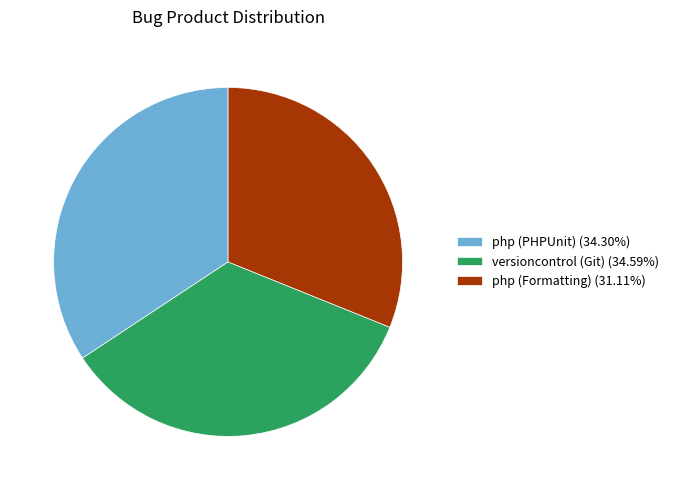

How many slices are in this pie chart?

3